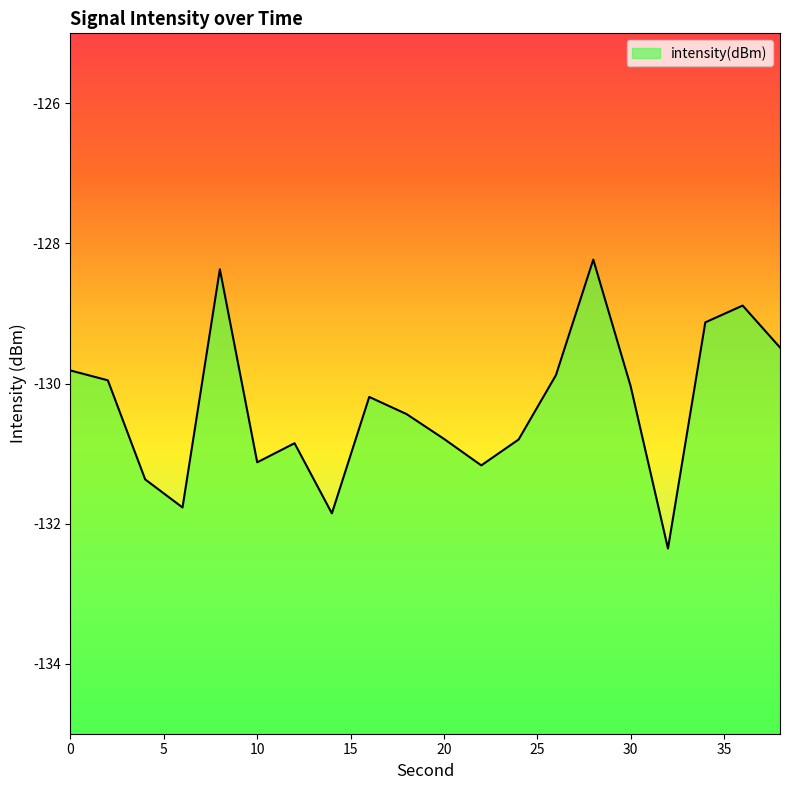

True or false: the data has more than 2 interior local peaks.

True